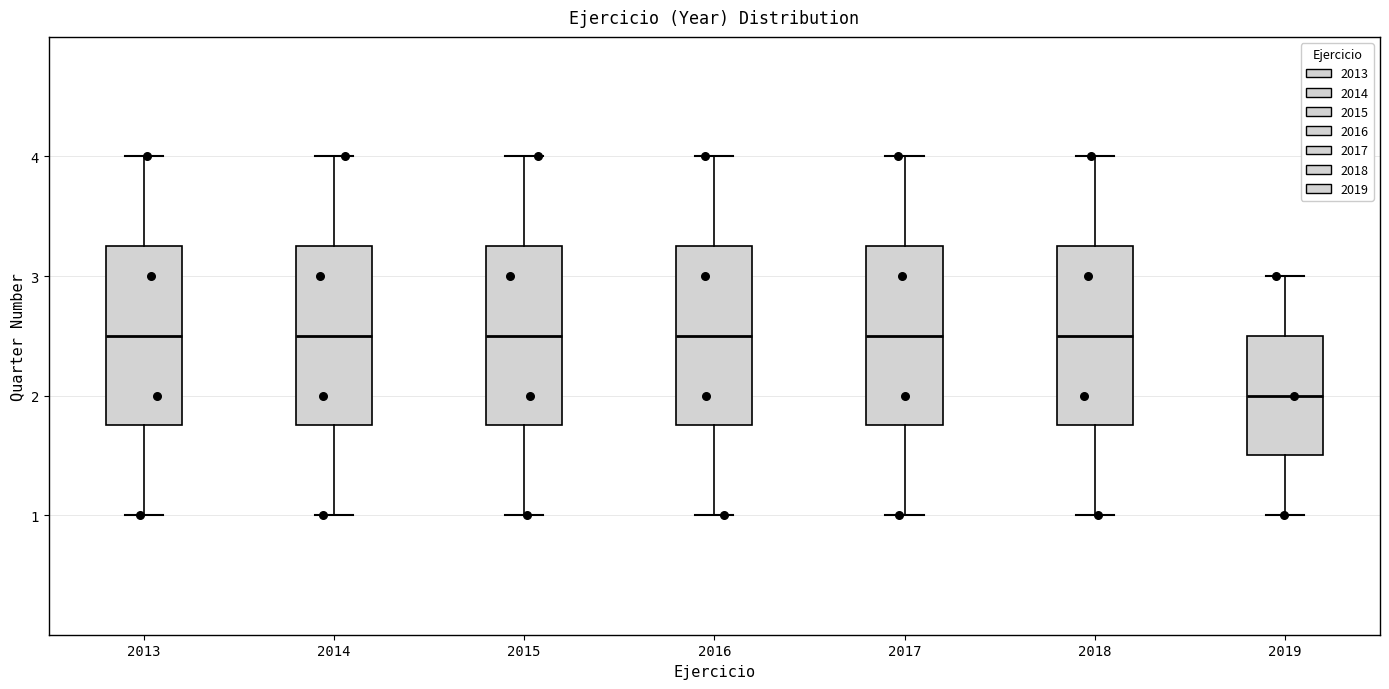

Reading left to right, read every box against the y-axis: the position of its median line, the range the box covers, and the ends of its whiskers. The values are not printed on the chart, so give them approximately, as read against the axis.

2013: median 2.5, box 1.8 to 3.3, whiskers 1.0 to 4.0
2014: median 2.5, box 1.8 to 3.3, whiskers 1.0 to 4.0
2015: median 2.5, box 1.8 to 3.3, whiskers 1.0 to 4.0
2016: median 2.5, box 1.8 to 3.3, whiskers 1.0 to 4.0
2017: median 2.5, box 1.8 to 3.3, whiskers 1.0 to 4.0
2018: median 2.5, box 1.8 to 3.3, whiskers 1.0 to 4.0
2019: median 2.0, box 1.5 to 2.5, whiskers 1.0 to 3.0